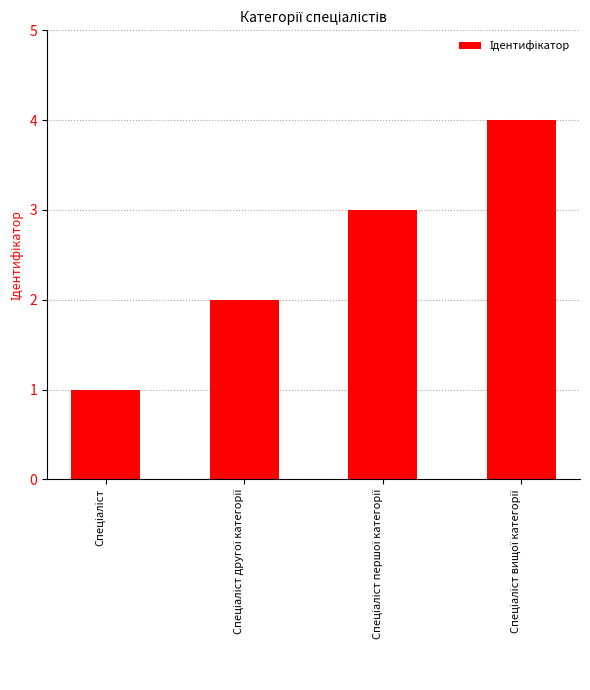

How many data points are less than 3?

2